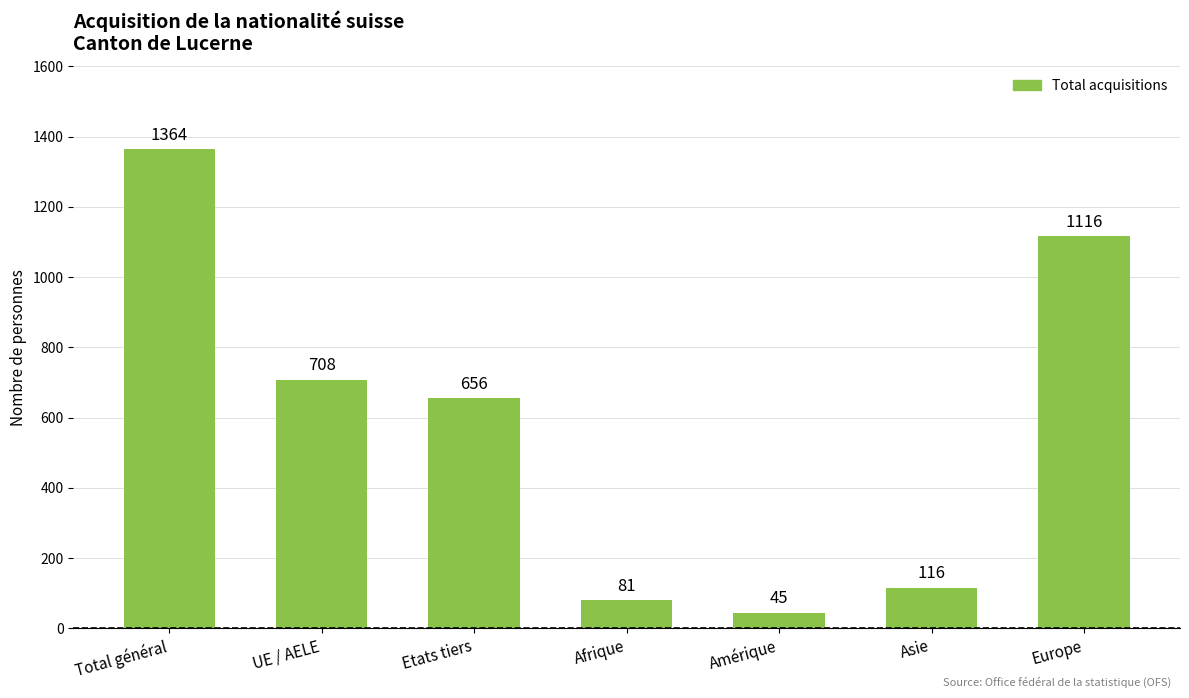

Reading left to right, transcribe all the data shown in this chart.

1364	708	656	81	45	116	1116